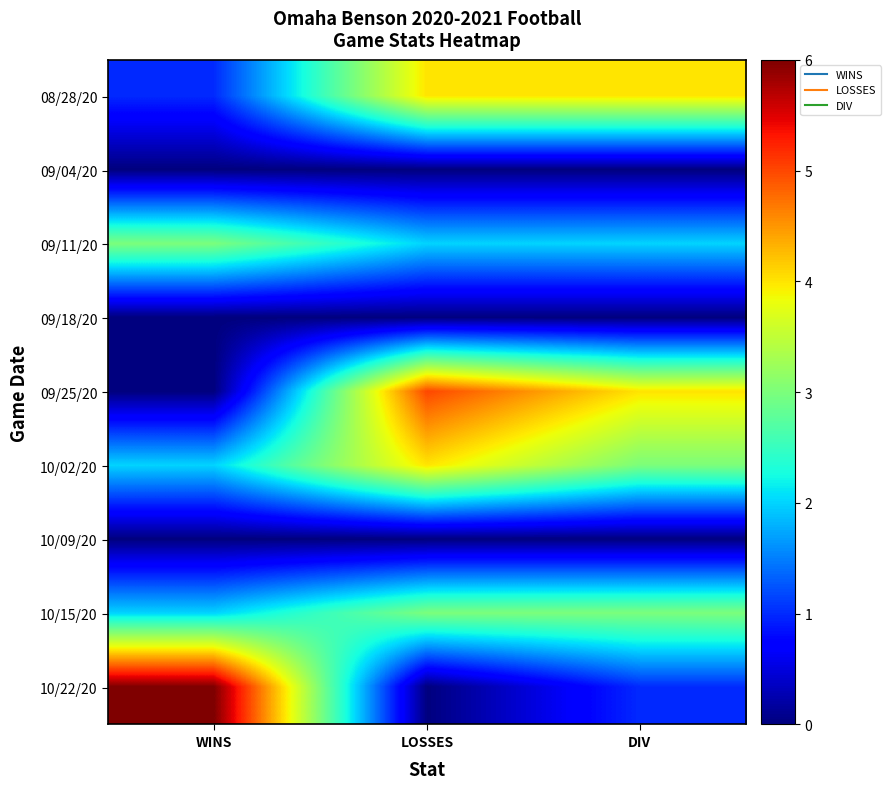

Reading right to left, extract all data points from this chart.

08/28/20: DIV=4	LOSSES=4	WINS=1
09/04/20: DIV=0	LOSSES=0	WINS=0
09/11/20: DIV=2	LOSSES=2	WINS=3
09/18/20: DIV=0	LOSSES=0	WINS=0
09/25/20: DIV=4	LOSSES=5	WINS=0
10/02/20: DIV=3	LOSSES=4	WINS=2
10/09/20: DIV=0	LOSSES=0	WINS=0
10/15/20: DIV=3	LOSSES=3	WINS=2
10/22/20: DIV=1	LOSSES=0	WINS=6